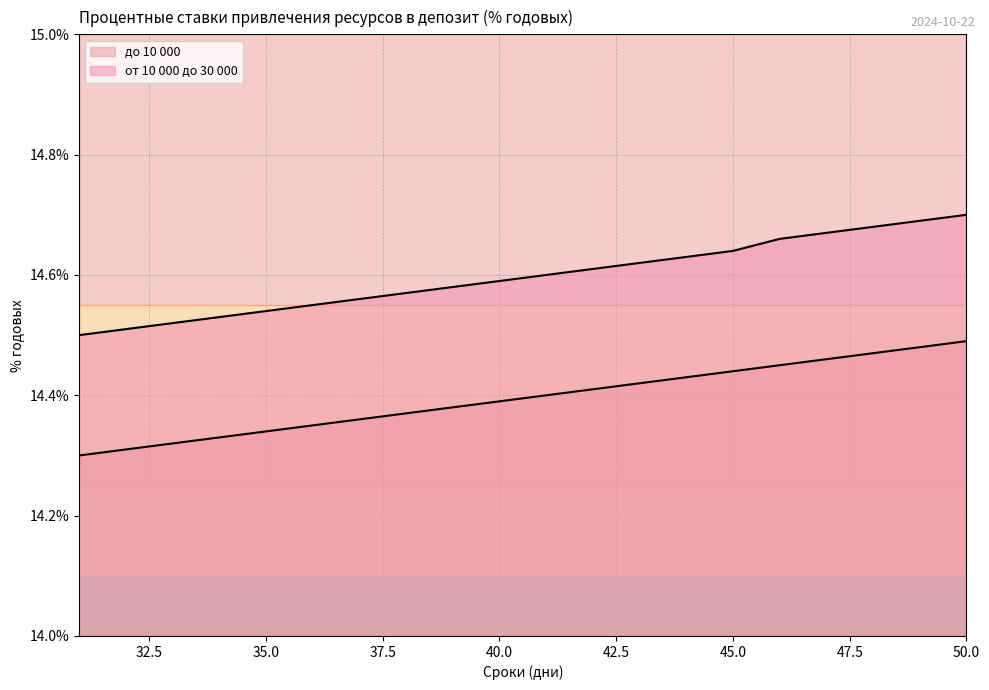

Rank the series by their maximum value, from lowest to highest.

до 10 000, от 10 000 до 30 000